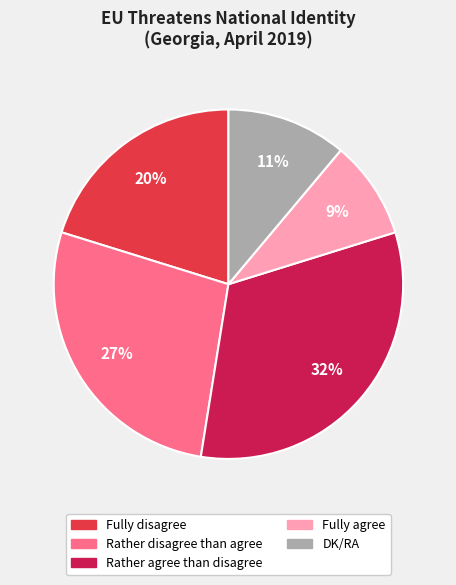

Which category has the biggest portion of the pie?

Rather agree than disagree